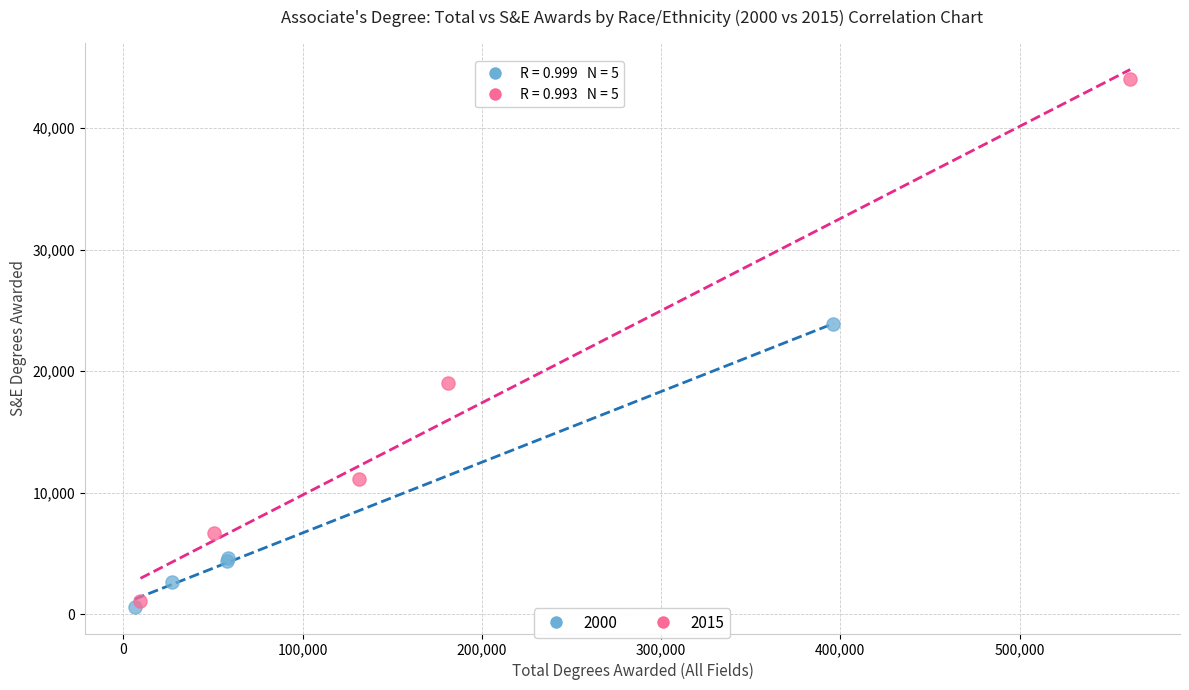

Which series reaches the maximum Y coordinate?

2015